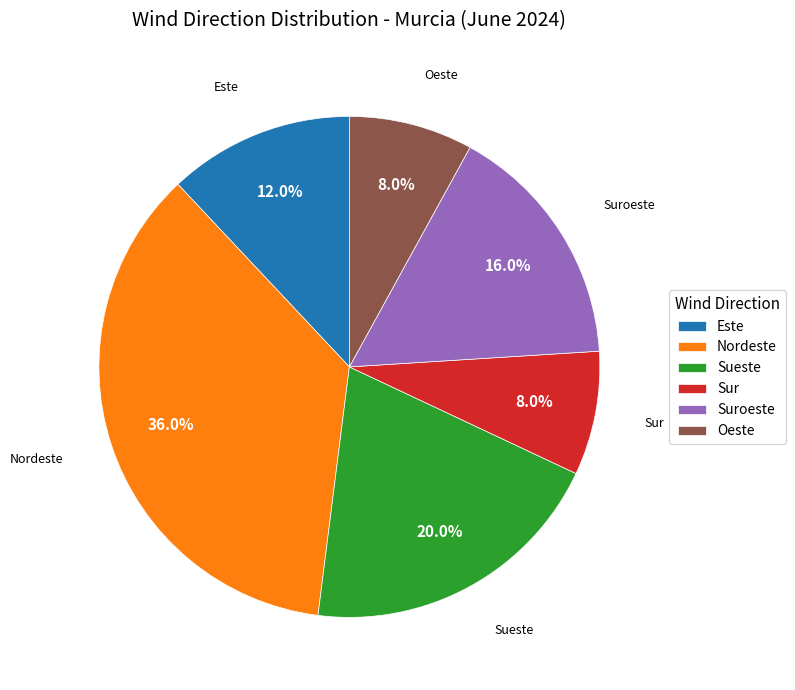

Which has a higher value, Sur or Nordeste?

Nordeste